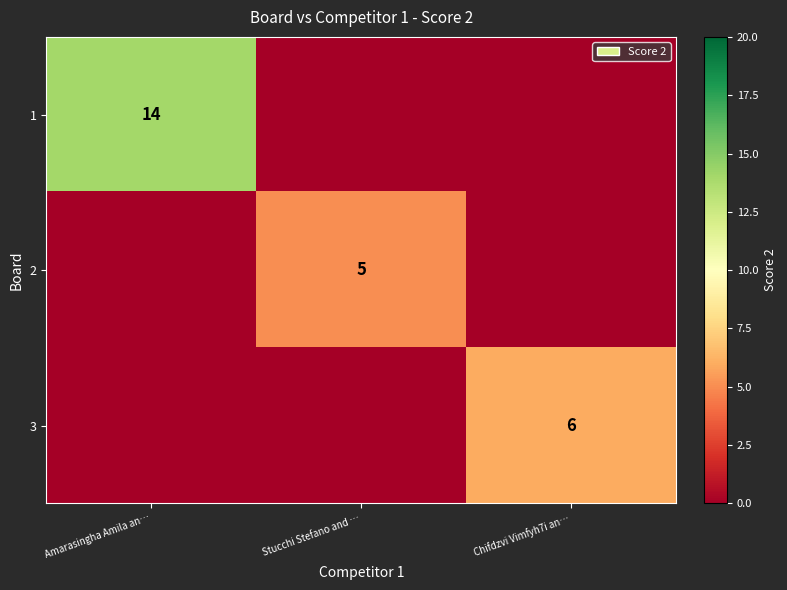

True or false: 2 has a value of 5 at Stucchi Stefano and ….

True